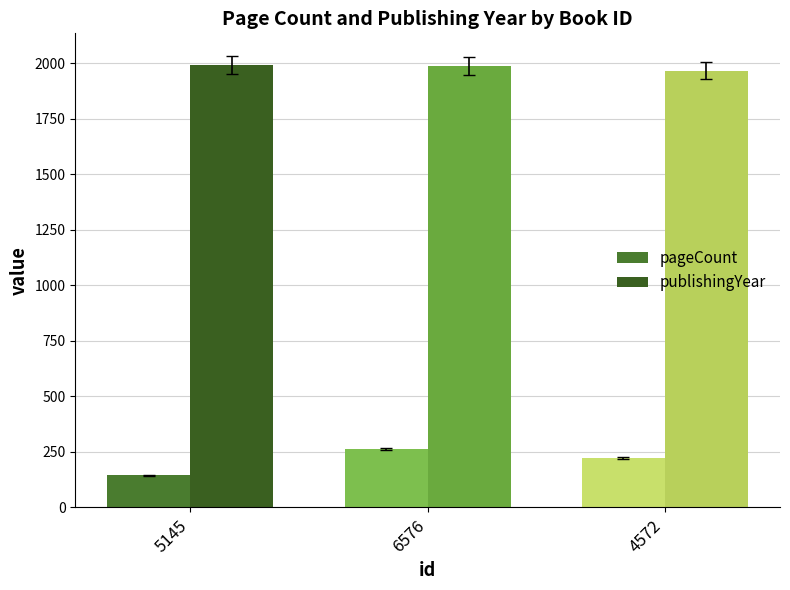

How many groups of bars are there?

3